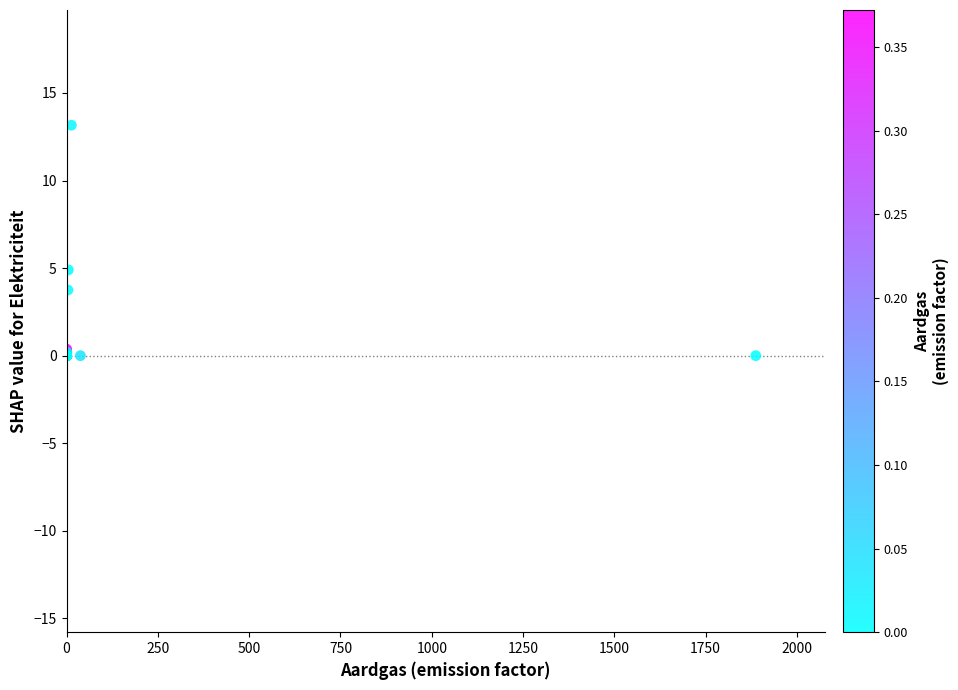

What Y value in the scatter plot is closest to 6?

4.9